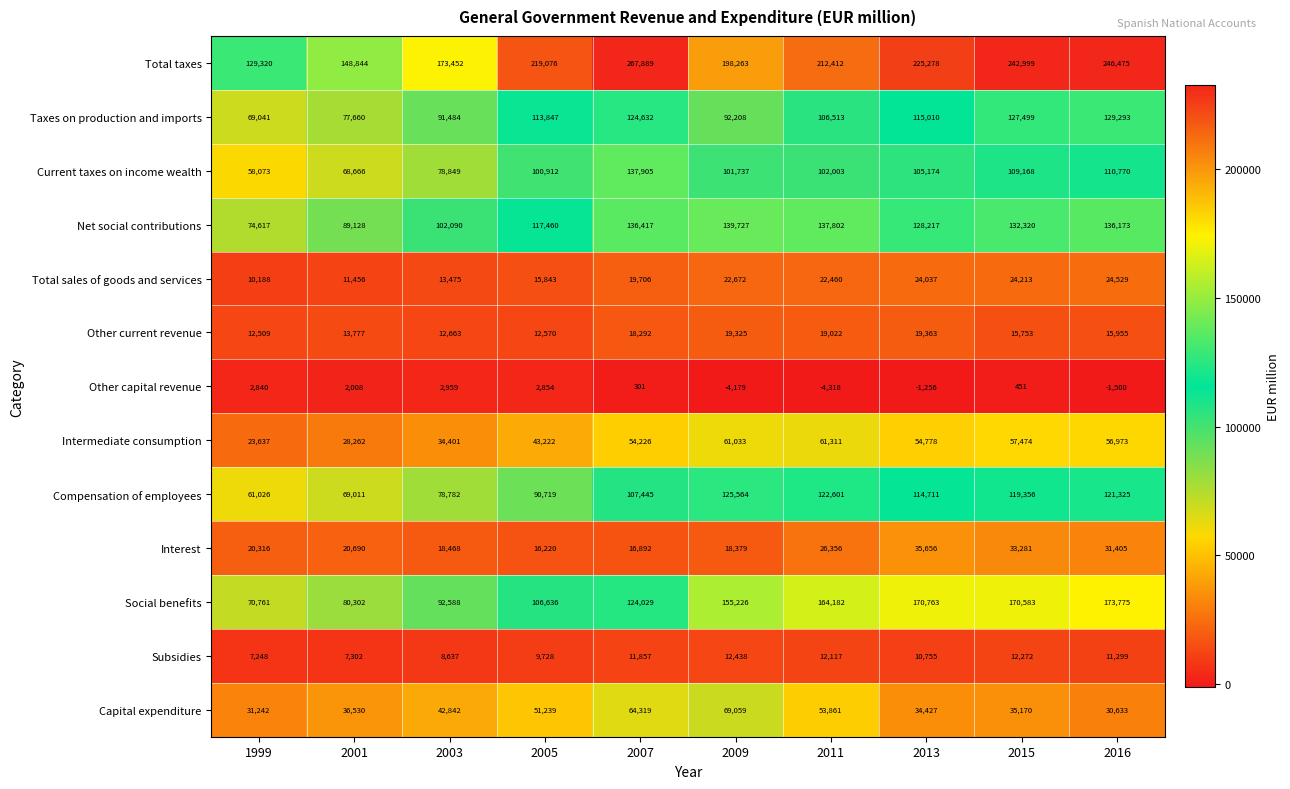

Which series has the widest spread of values?

Total taxes